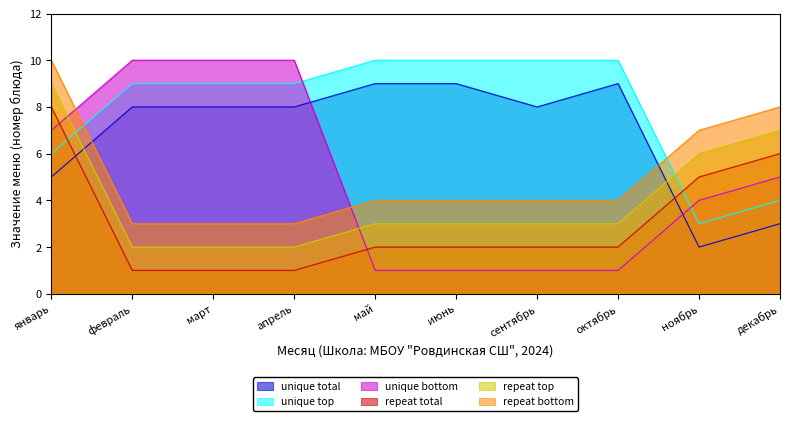

Where does the repeat total series first go above 2?

январь